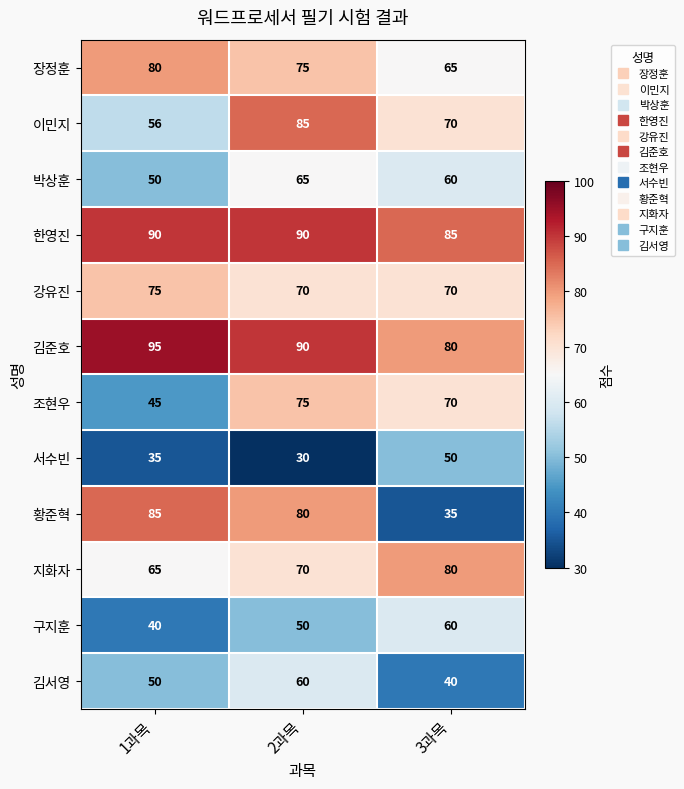

What is the sum of the 서수빈 values at 1과목 and 3과목?

85